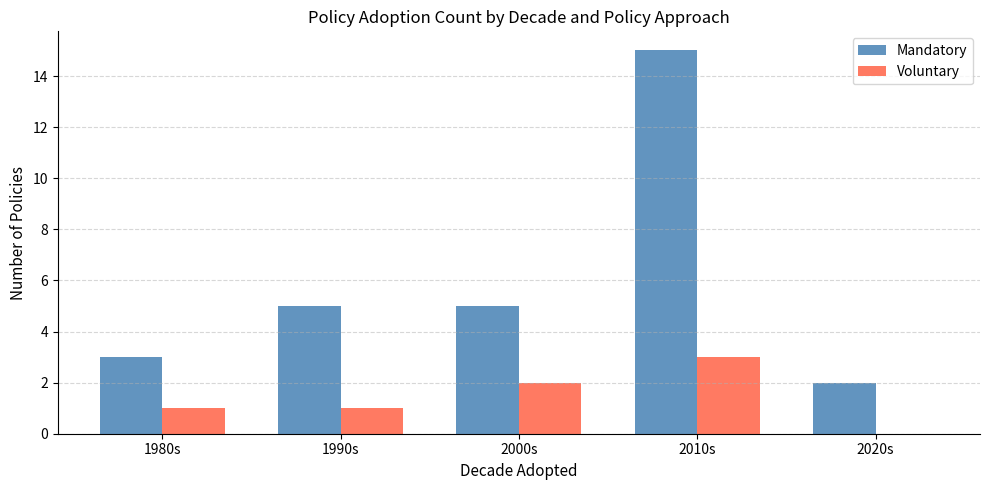

The value of Mandatory at 2010s is 15. True or false?

True